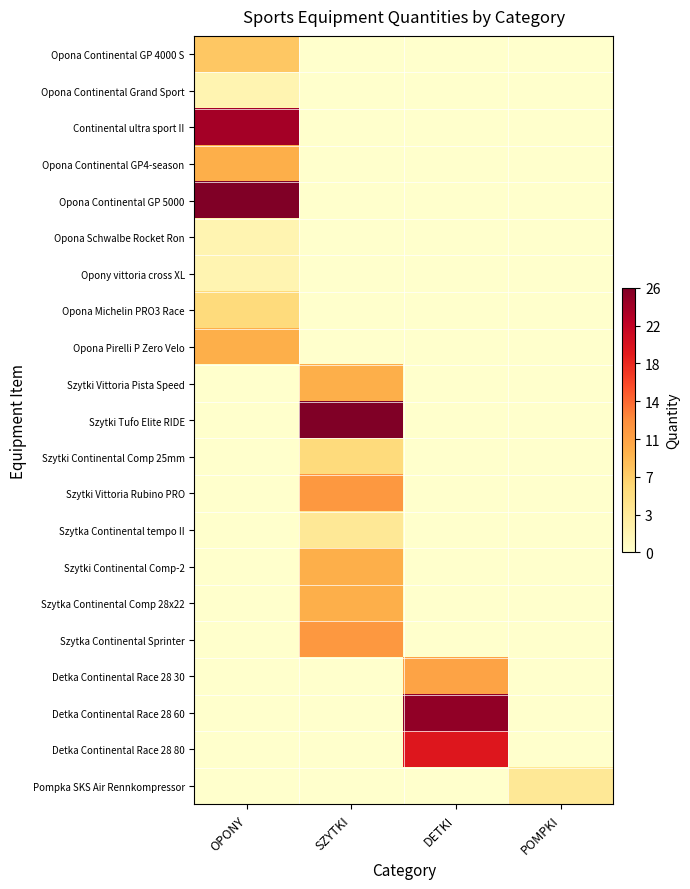

Which series changed the most between SZYTKI and DETKI?

Szytki Tufo Elite RIDE